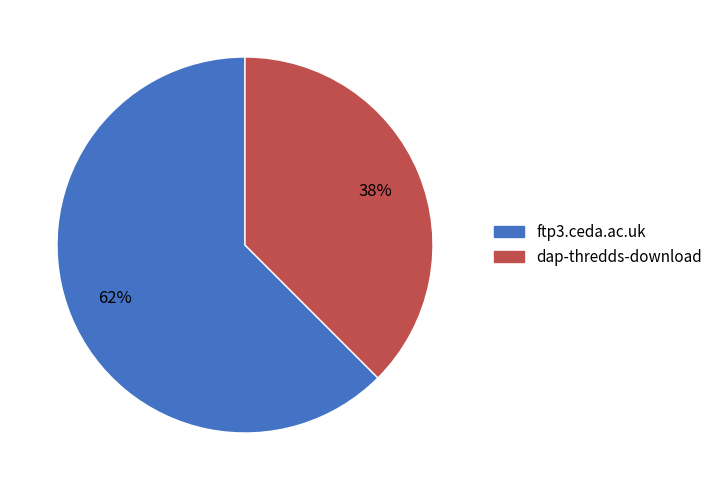

To the nearest percent, what is the combined percentage of dap-thredds-download and ftp3.ceda.ac.uk?

100%